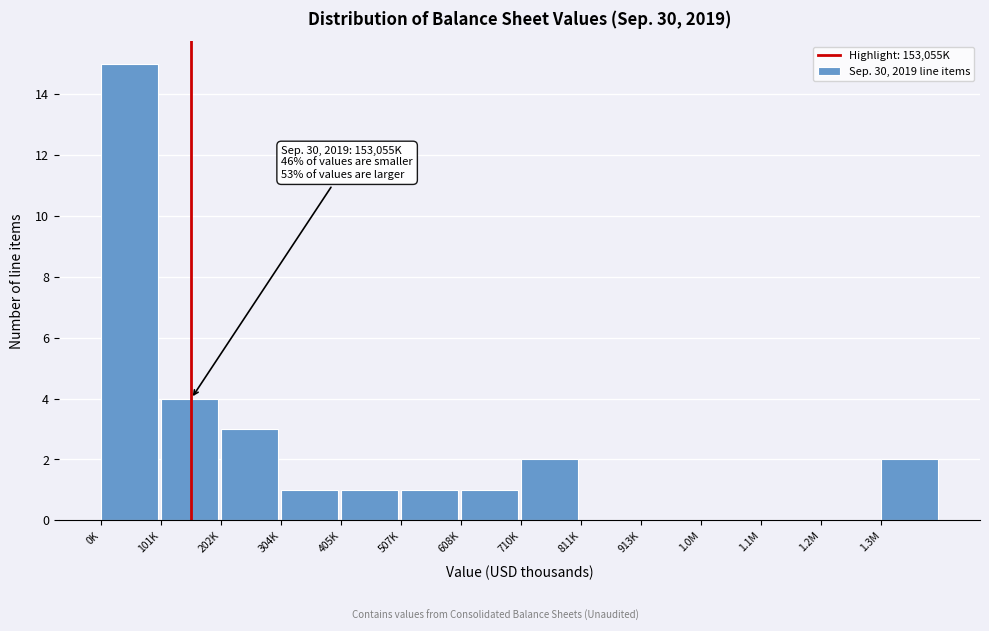

Reading left to right, what are all the values shown in this chart?

0K=15	101K=4	202K=3	304K=1	405K=1	507K=1	608K=1	710K=2	811K=0	913K=0	1.0M=0	1.1M=0	1.2M=0	1.3M=2